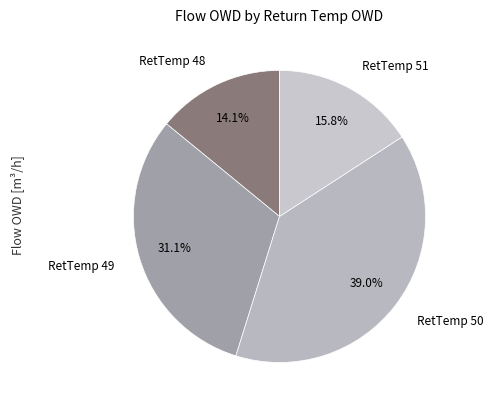

Is RetTemp 51 the majority of the pie?

No